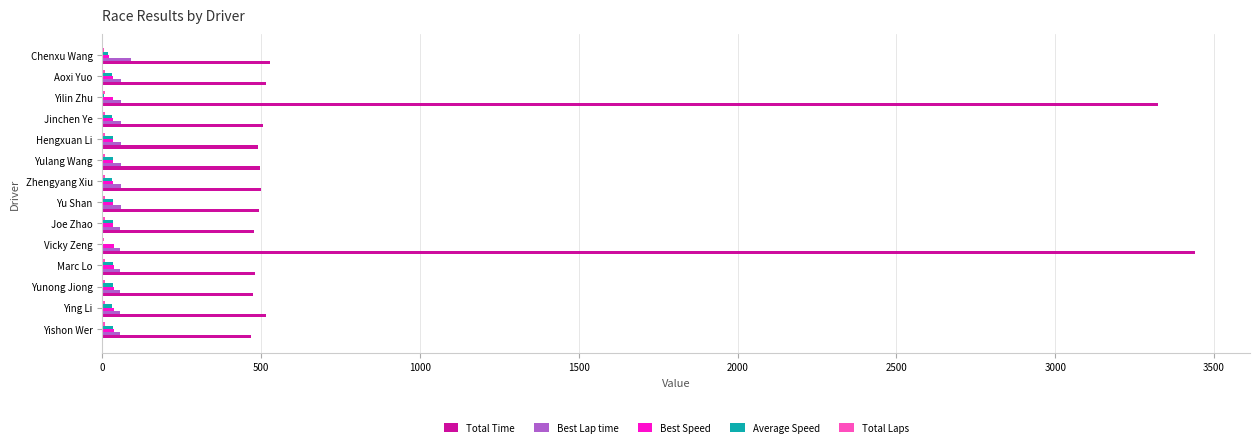

Count the number of data series in this chart.

5